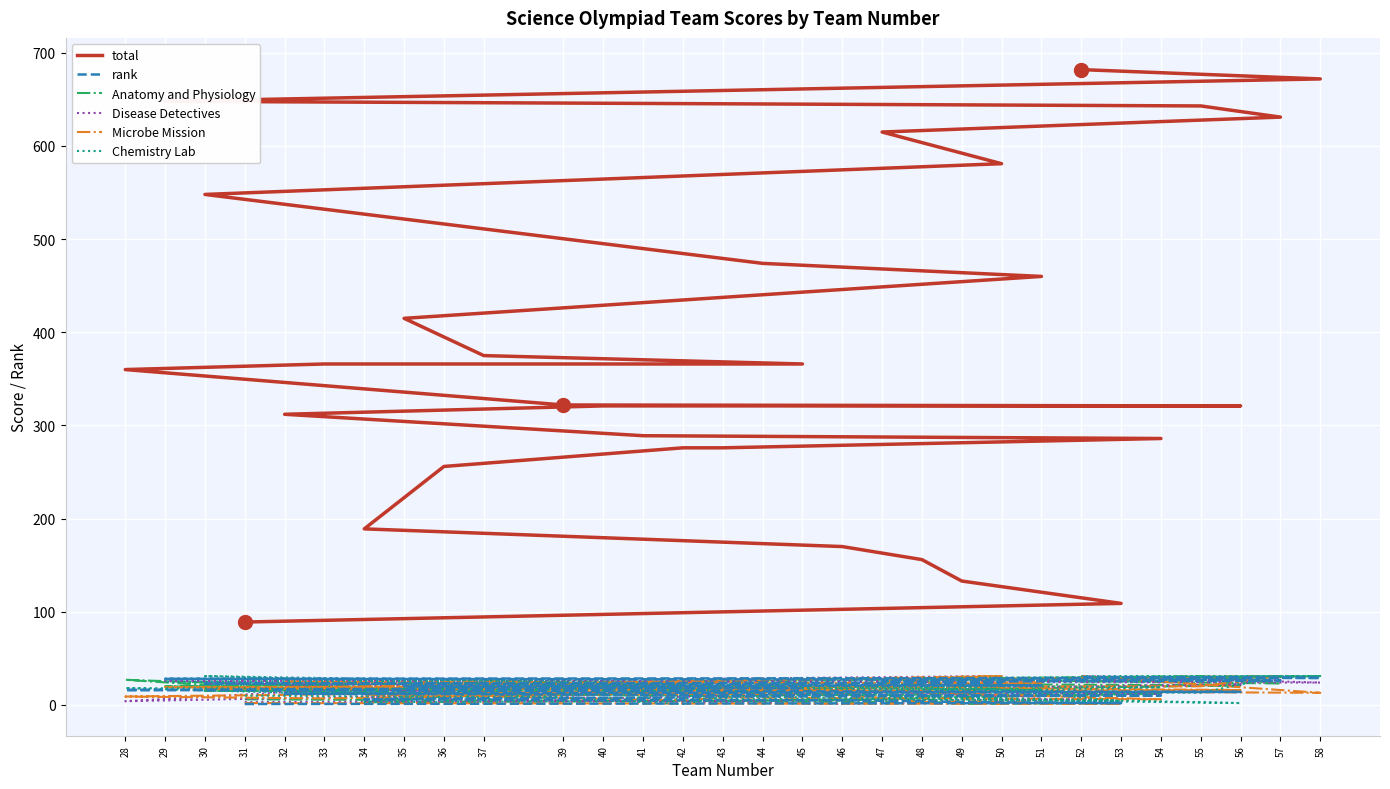

How many distinct data groups are displayed?

6